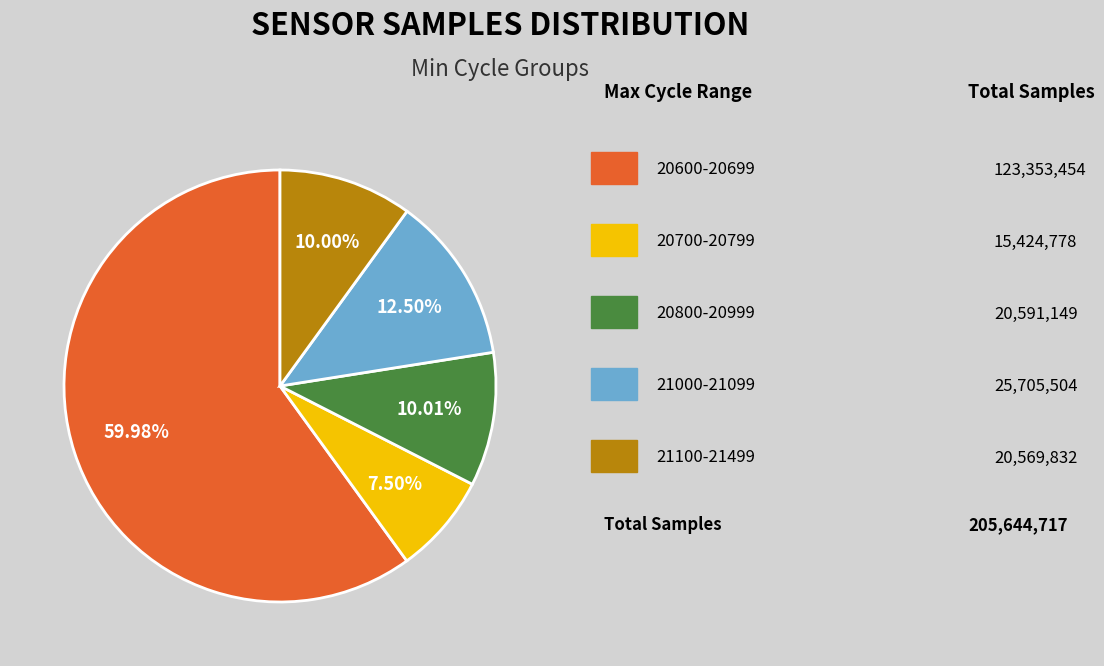

Count the number of slices in the pie.

5